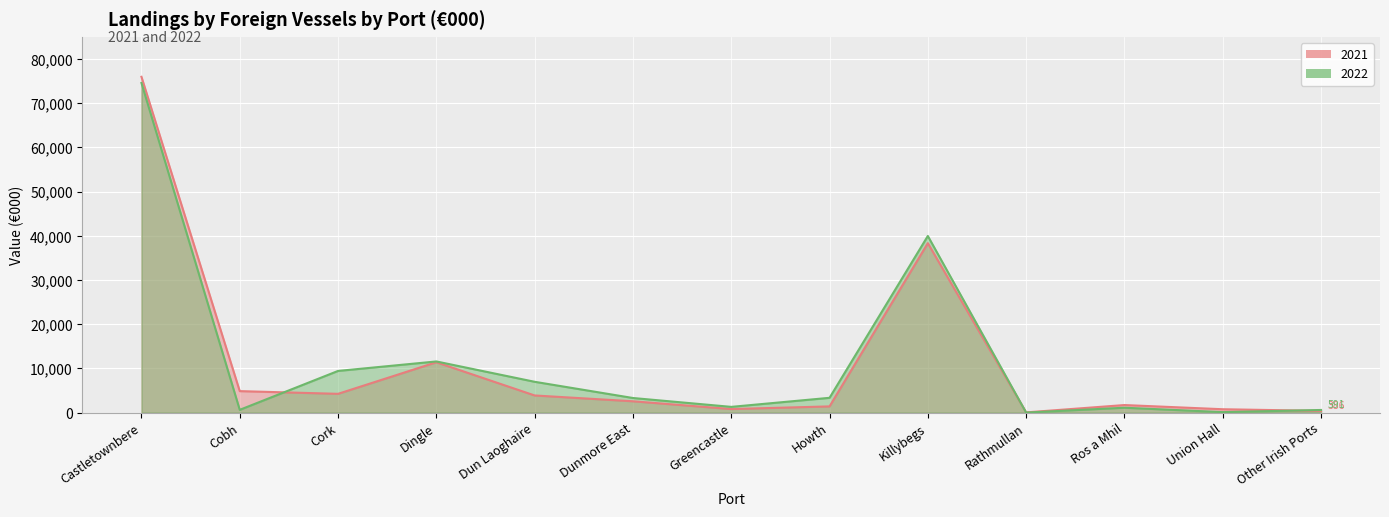

What is the maximum value shown in the chart?

75993